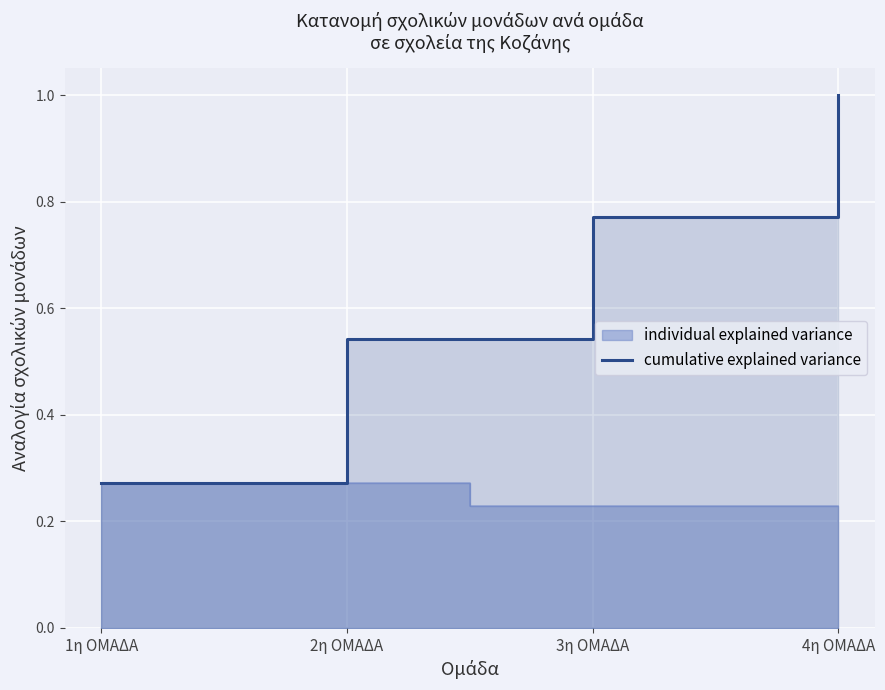

What position from the left is 3η ΟΜΑΔΑ?

3